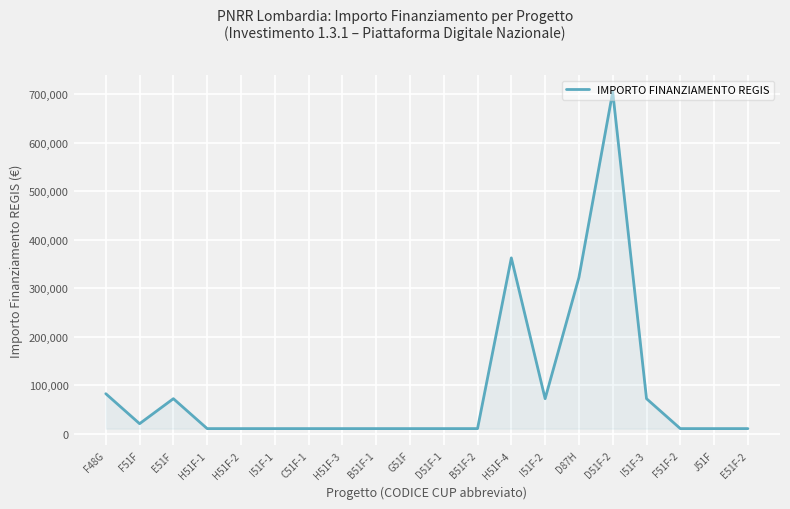

At which category does the data reach its first local peak?

E51F